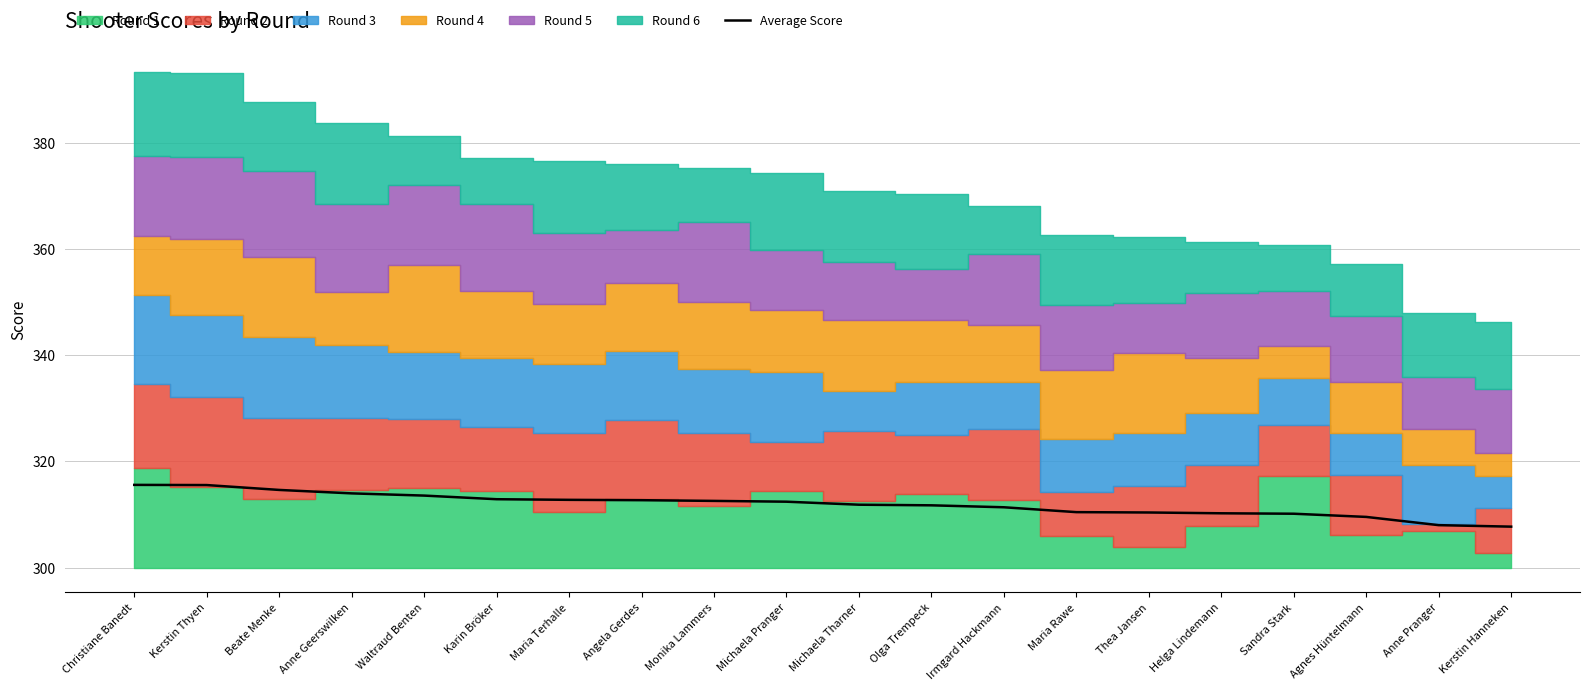

Which category has the highest value across all series?

Christiane Banedt